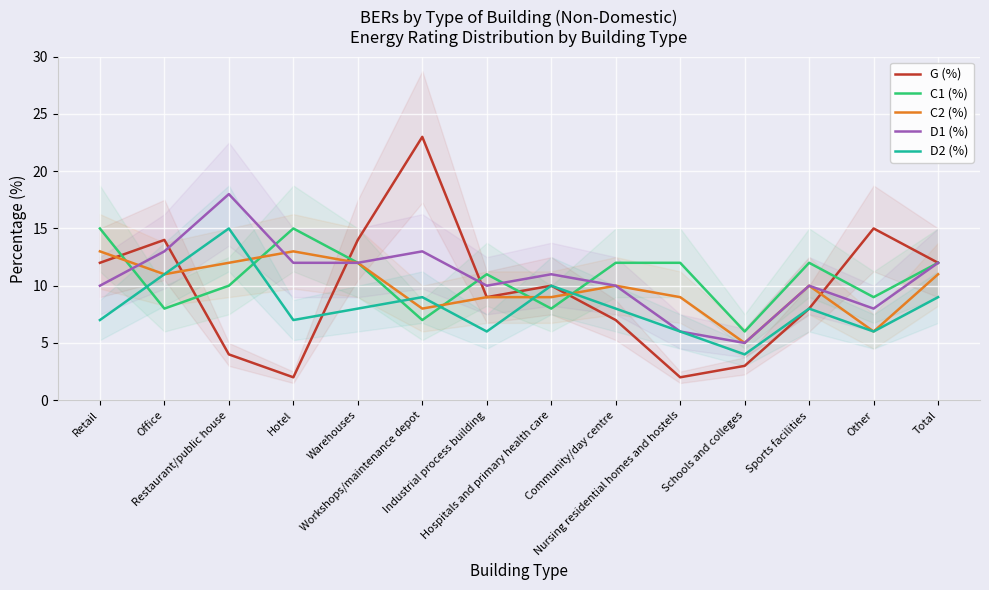

What is the sum of all C1 (%) values?

149